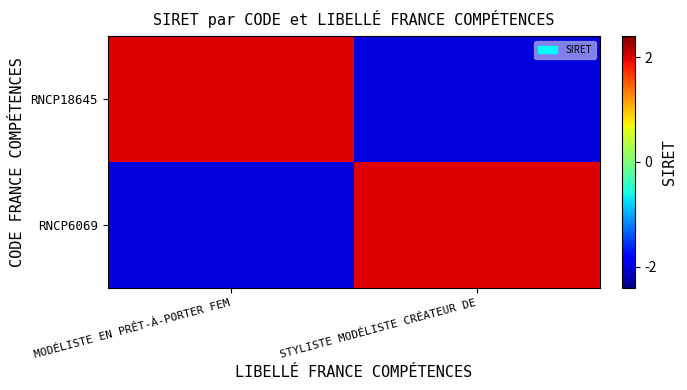

At which category is the sum across all series the highest?

MODÉLISTE EN PRÊT-À-PORTER FEM